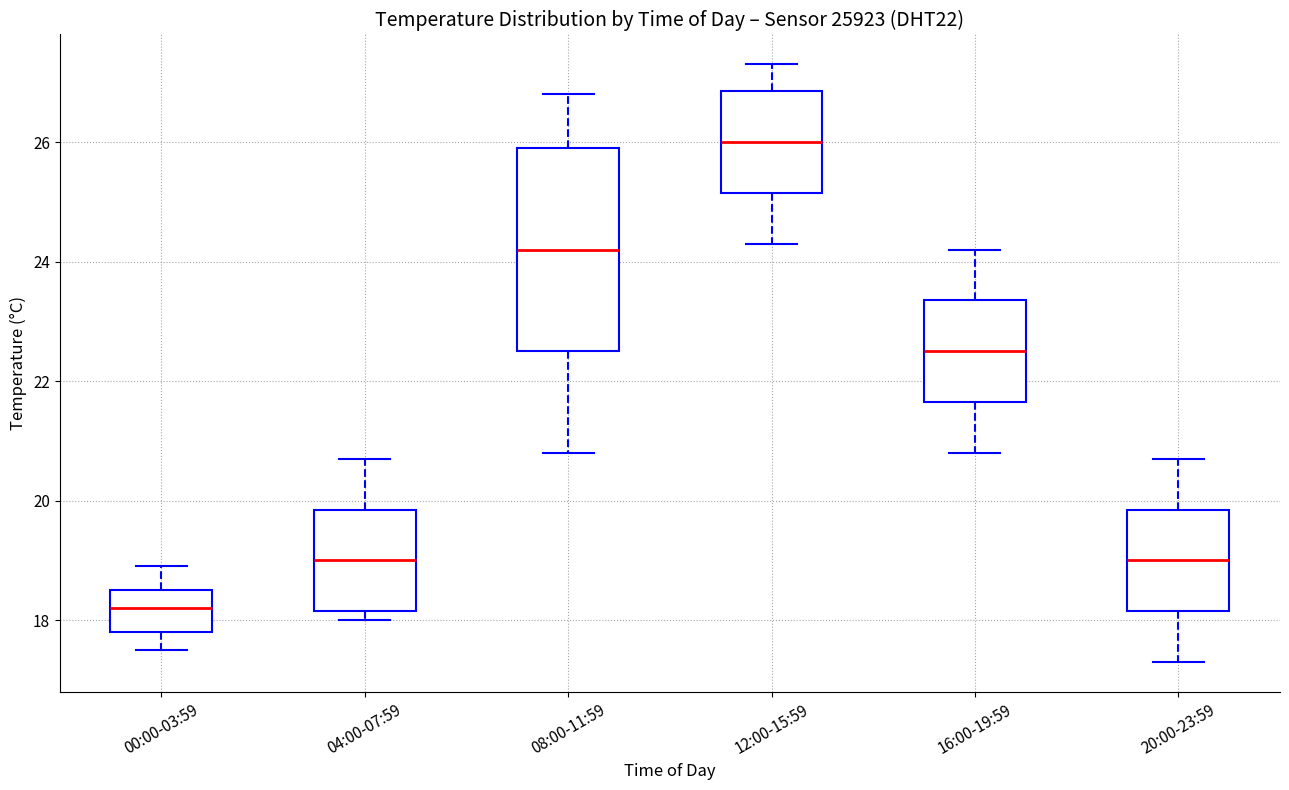

Which box is the tallest, from its lower edge to its upper edge?

08:00-11:59